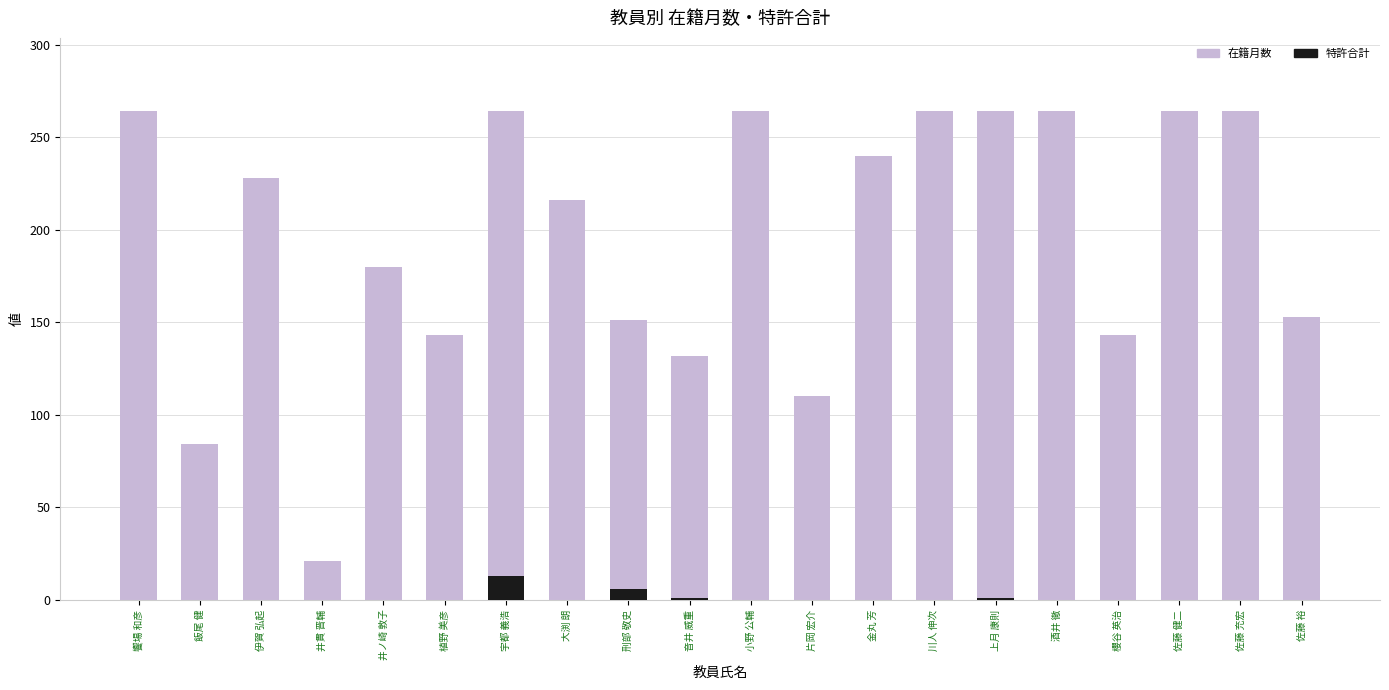

Which series has the widest spread of values?

在籍月数